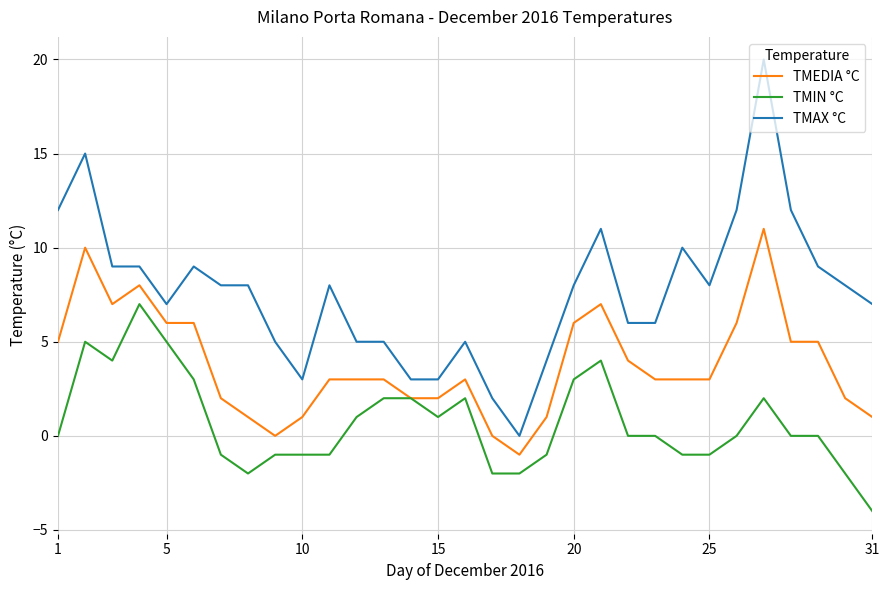

What is the highest value of the TMAX °C series?

20